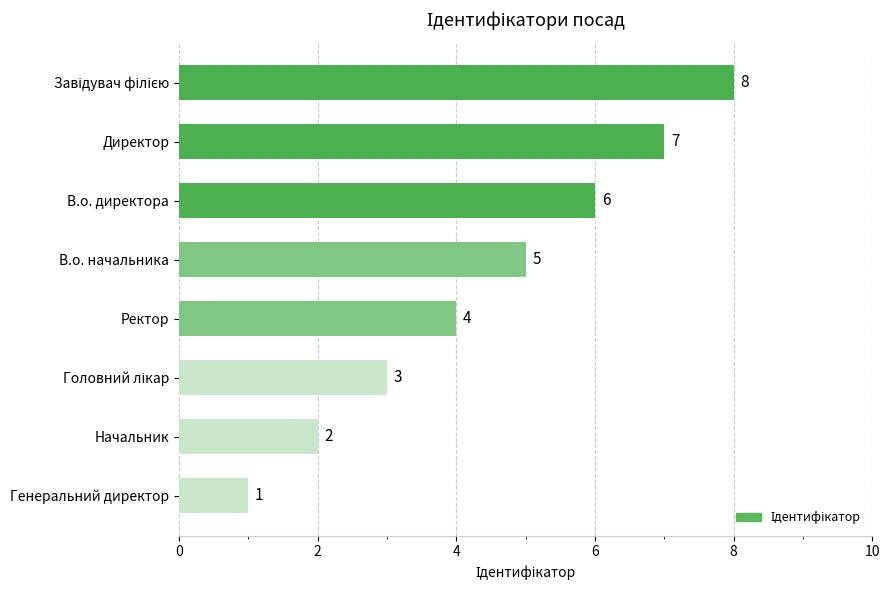

The value at Директор is 7. True or false?

True